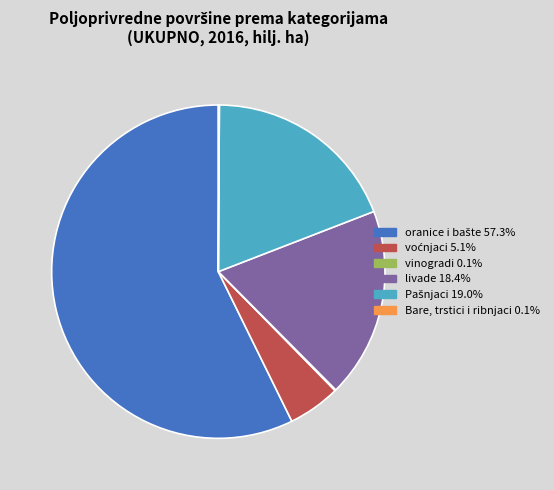

Is there any slice that represents more than half of the pie?

Yes